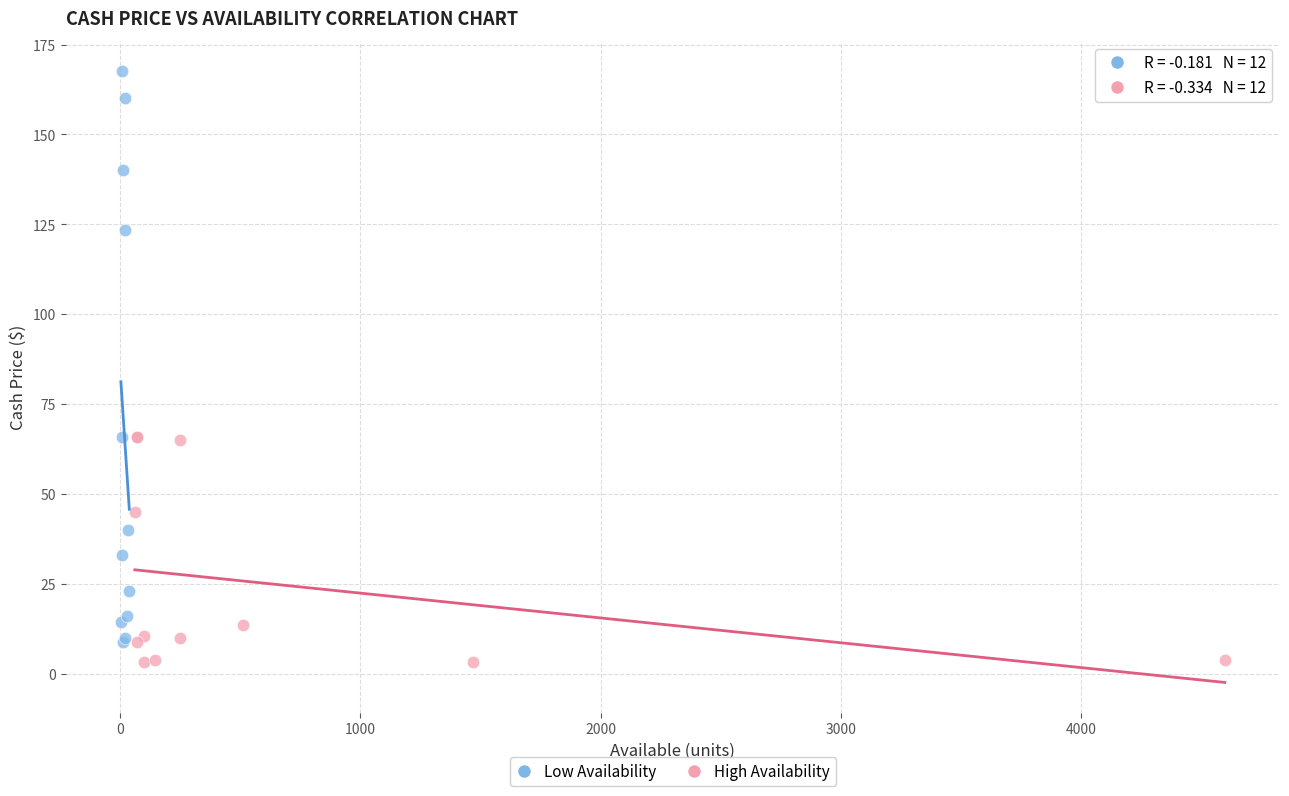

Which series reaches the maximum Y coordinate?

Low Availability